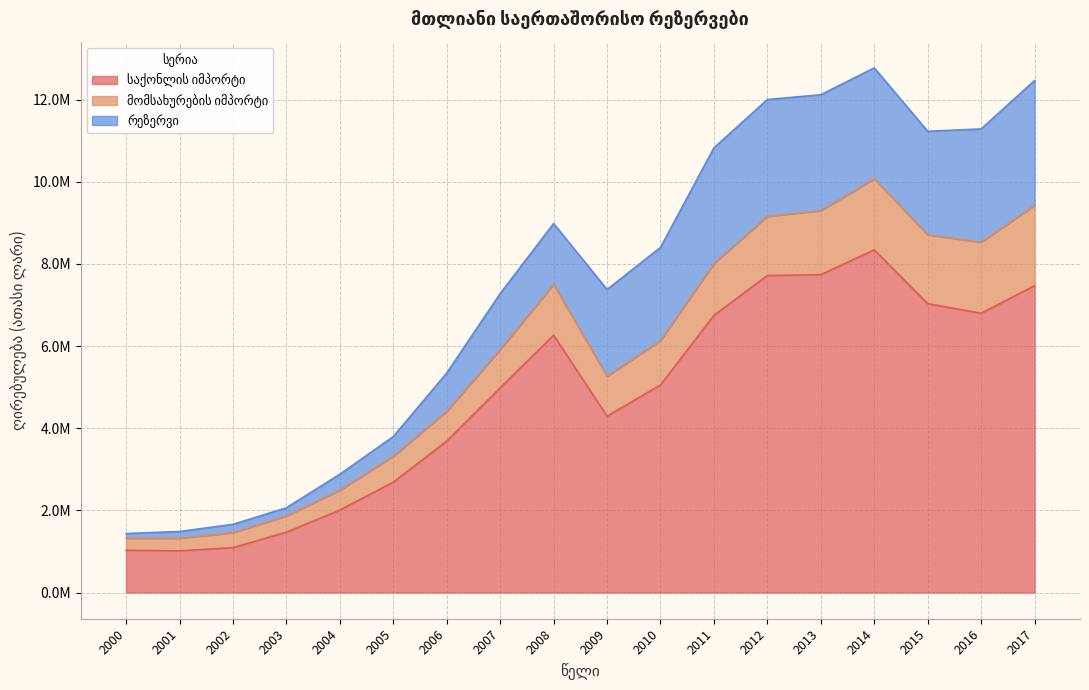

What is the value of the მომსახურების იმპორტი point at the 10th from the left?

973883.3